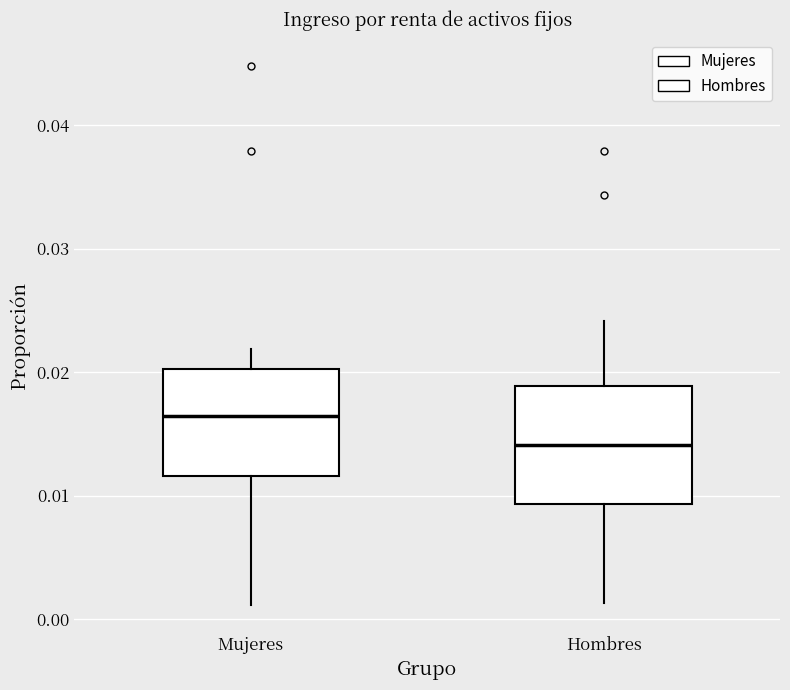

Which box's median line is the lowest?

Hombres